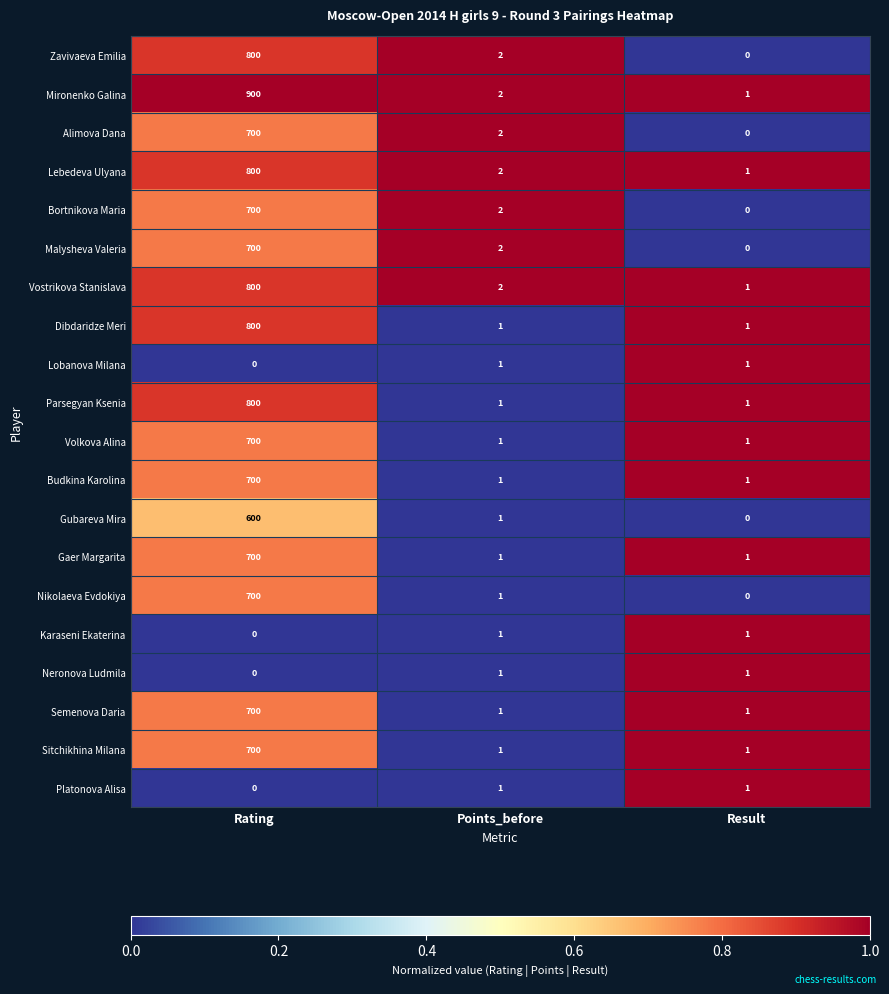

At which category is the sum across all series the highest?

Rating